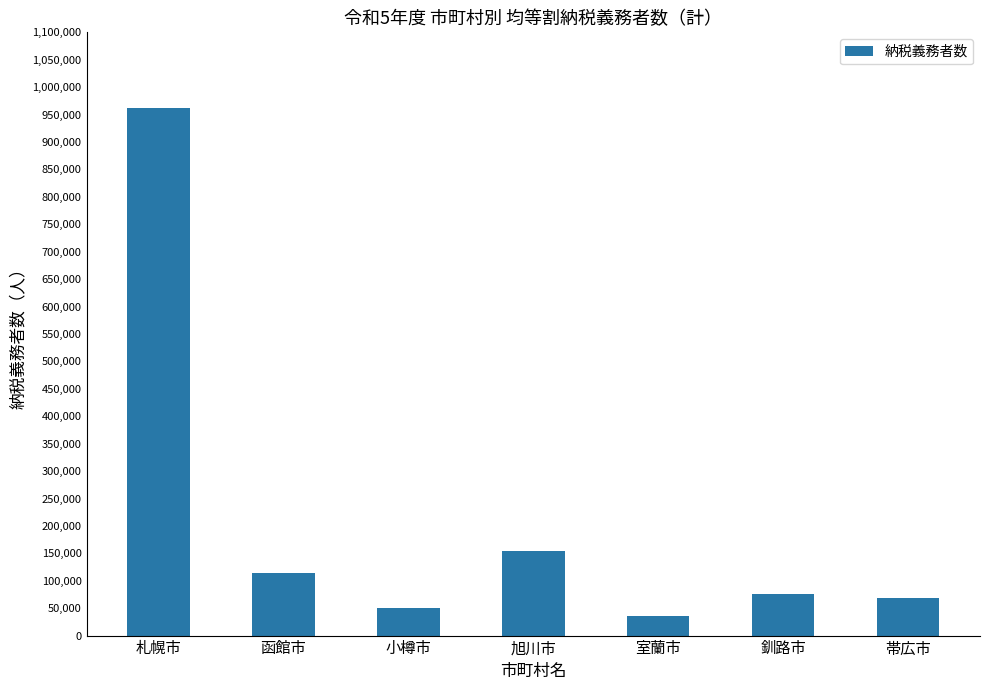

Approximately how many times larger is the value at 帯広市 compared to 釧路市?

0.9